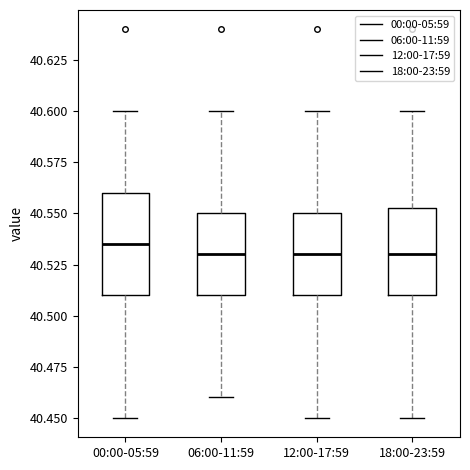

Reading left to right, read every box against the y-axis: the position of its median line, the range the box covers, and the ends of its whiskers. The values are not printed on the chart, so give them approximately, as read against the axis.

00:00-05:59: median 40.535, box 40.510 to 40.560, whiskers 40.450 to 40.600
06:00-11:59: median 40.530, box 40.510 to 40.550, whiskers 40.460 to 40.600
12:00-17:59: median 40.530, box 40.510 to 40.550, whiskers 40.450 to 40.600
18:00-23:59: median 40.530, box 40.510 to 40.555, whiskers 40.450 to 40.600